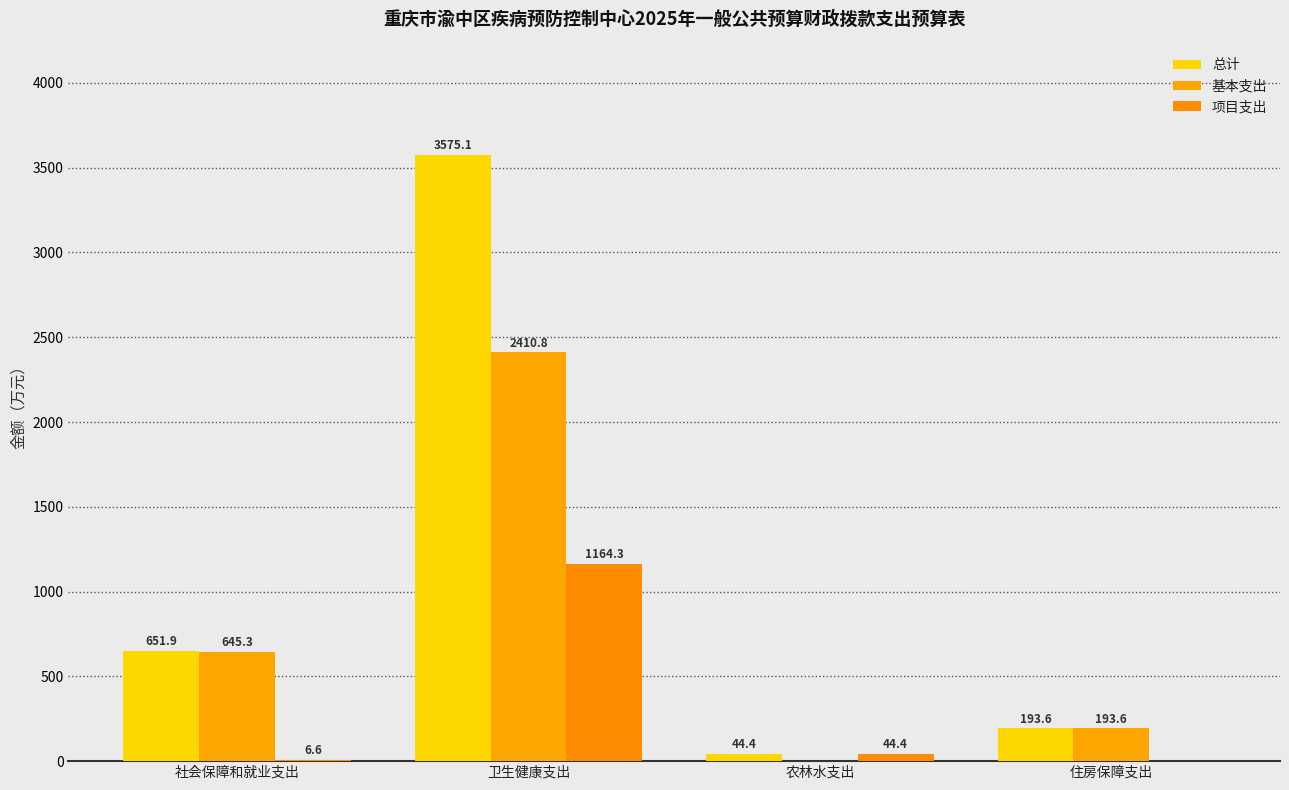

Are the bars horizontal?

No